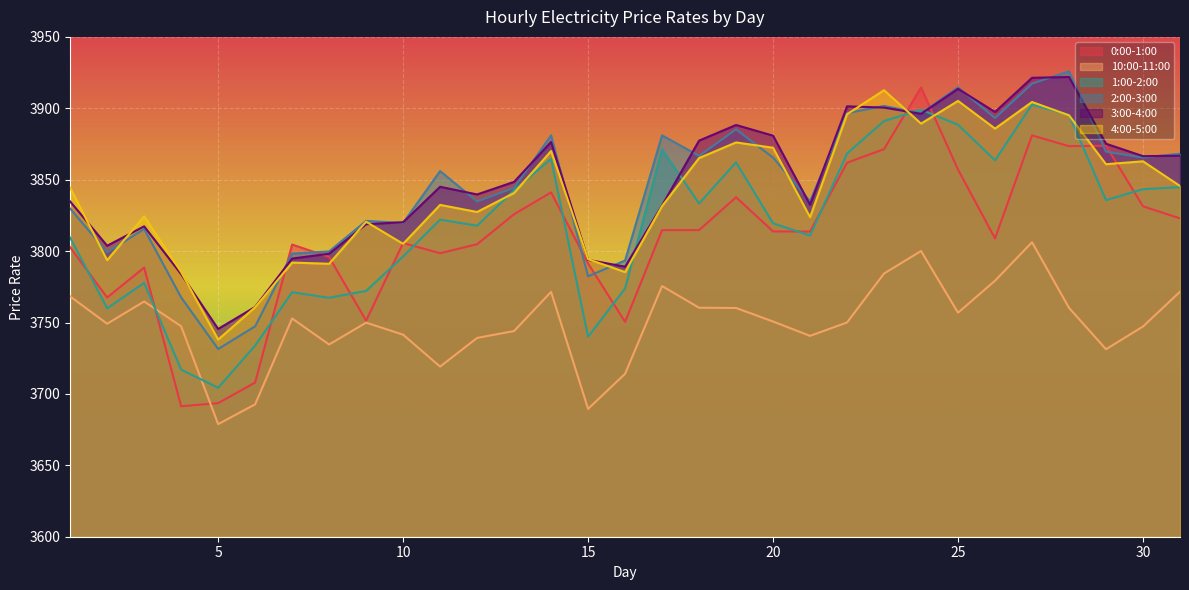

At how many categories does at least one series exceed 3846?

17